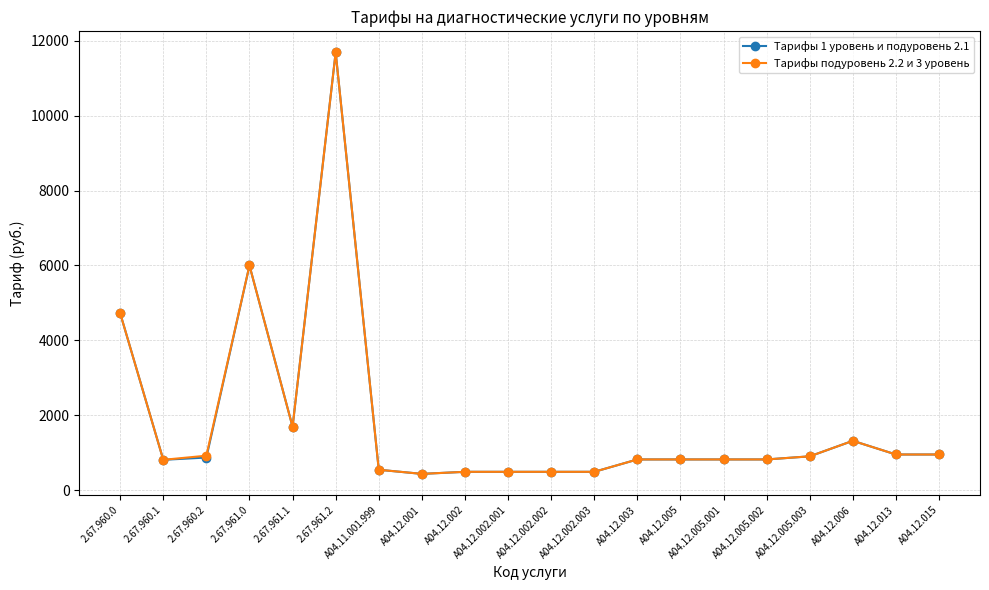

How many lines are shown in the chart?

2